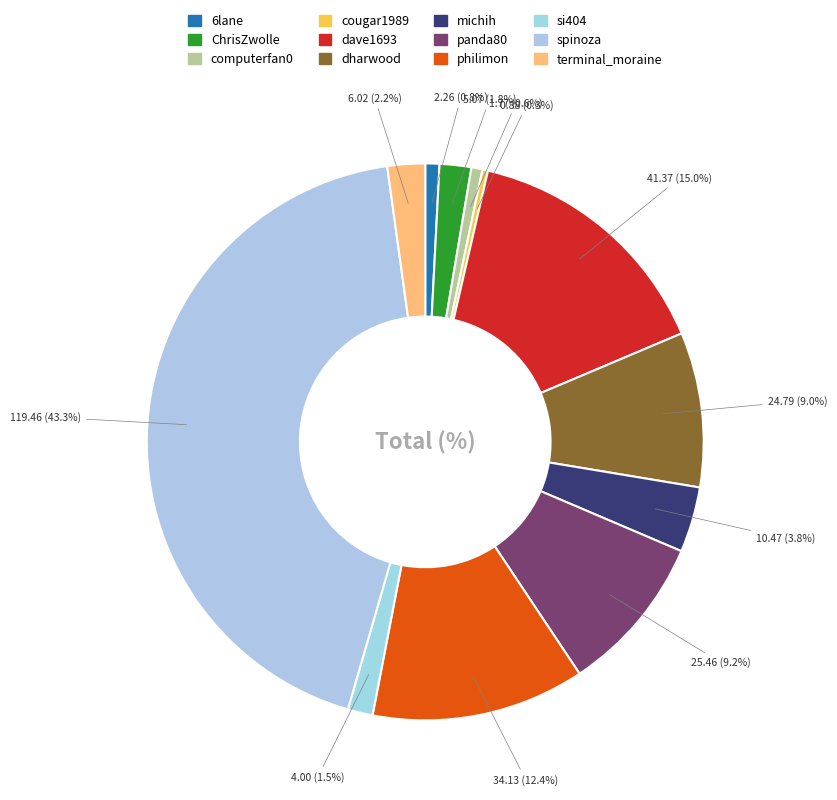

Does si404 represent more than half of the total?

No